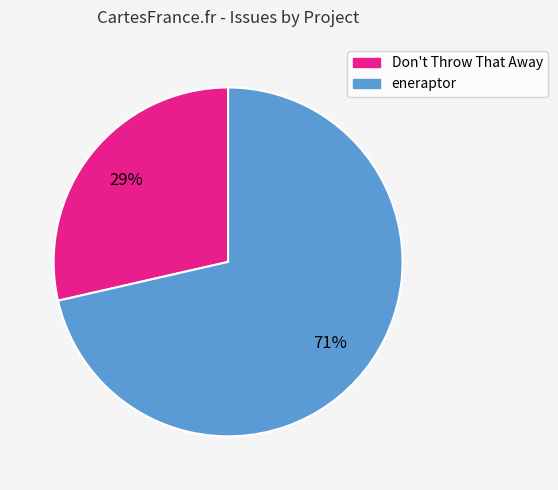

To the nearest percent, what is the average slice percentage?

50%